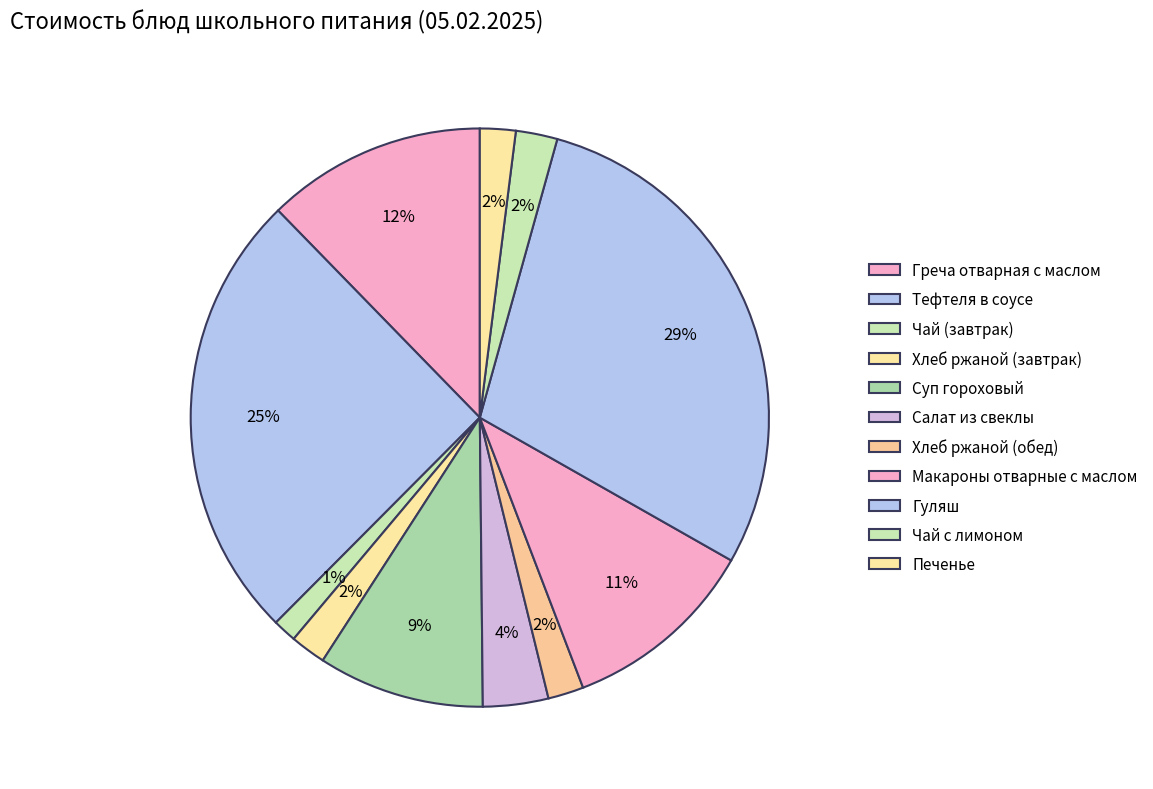

To the nearest percent, what is the average slice percentage?

9%